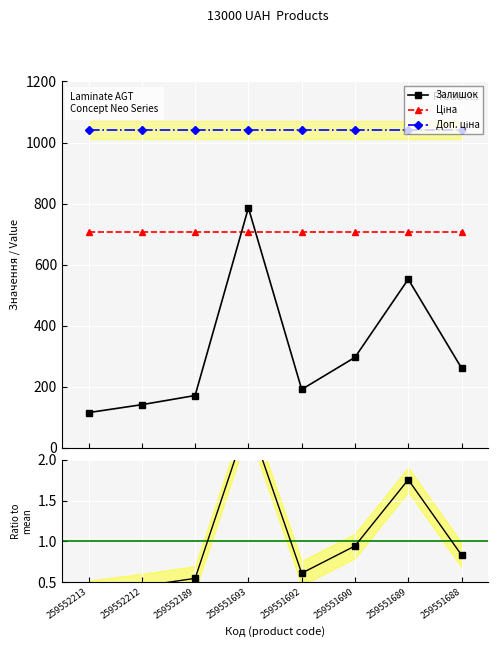

Which series has the largest total across all categories?

Доп. ціна